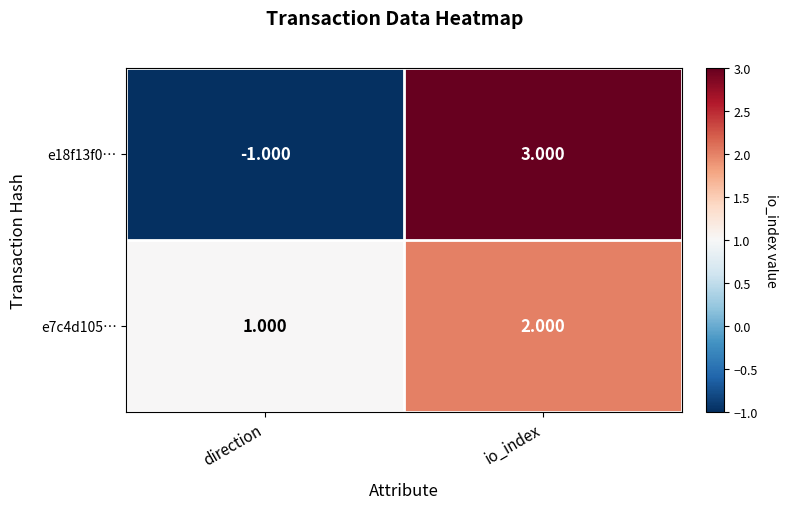

List the series in order of their peak value, lowest first.

e7c4d105…, e18f13f0…